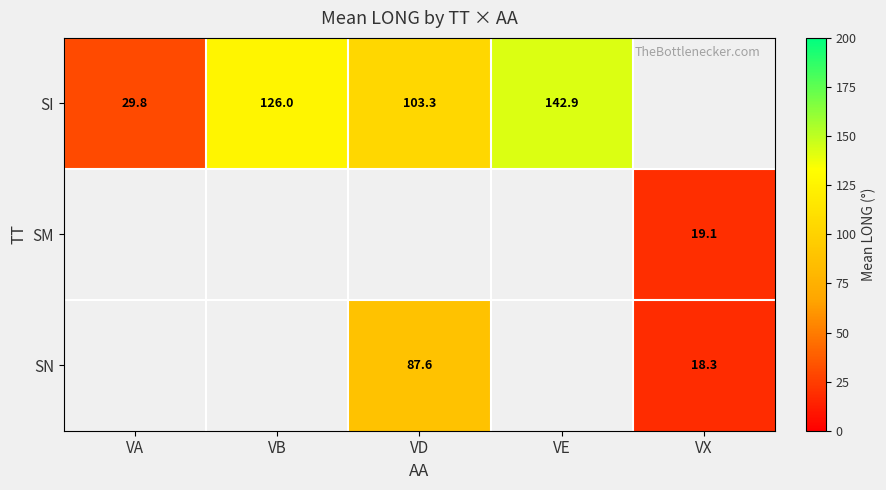

The value of SN at VX is 18.3. True or false?

True